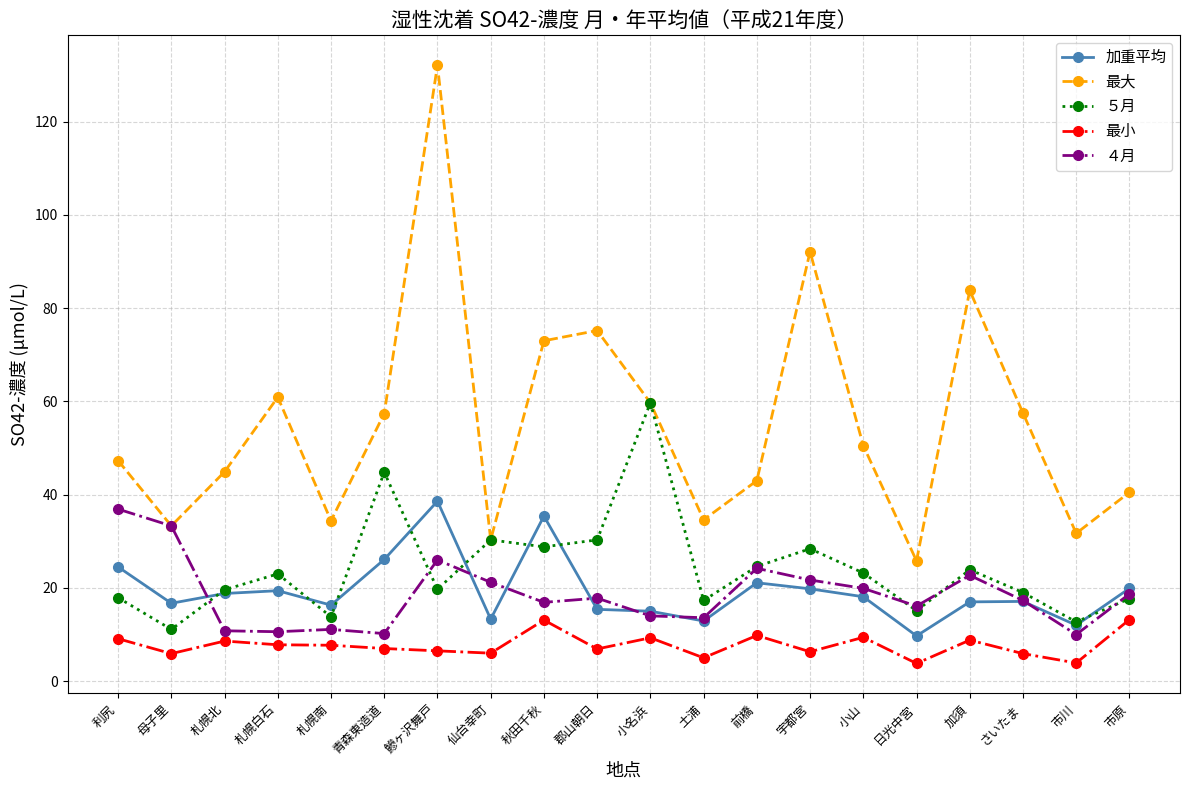

What is the spread (max minus min) of values at 母子里?

27.4